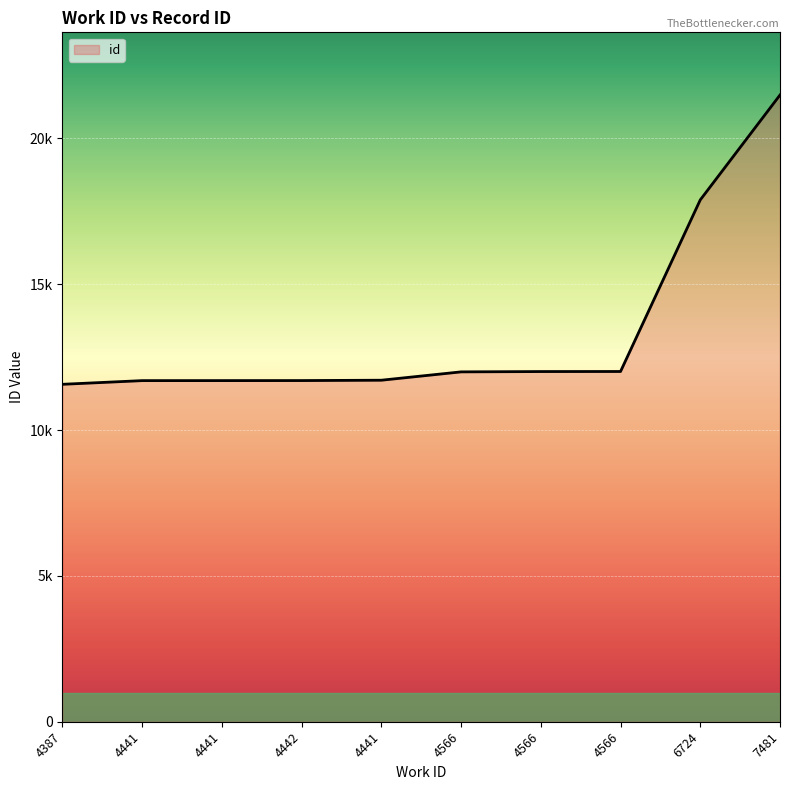

Reading left to right, what are all the values shown in this chart?

11568	11694	11695	11696	11708	11994	12005	12007	17890	21486